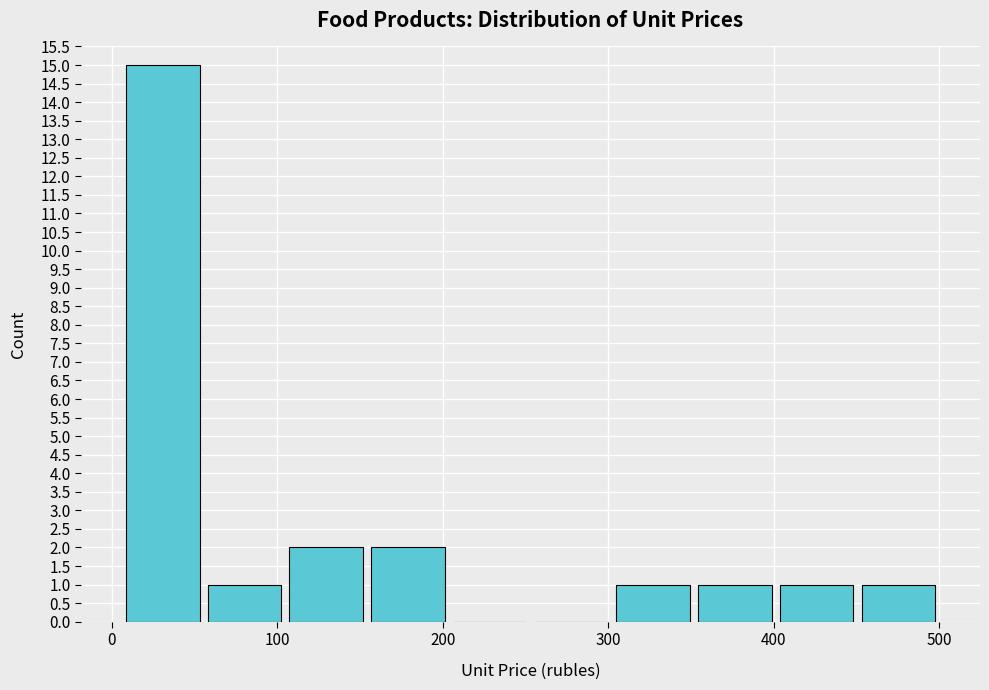

Over which range of the x-axis is the bar tallest?

10 to 60